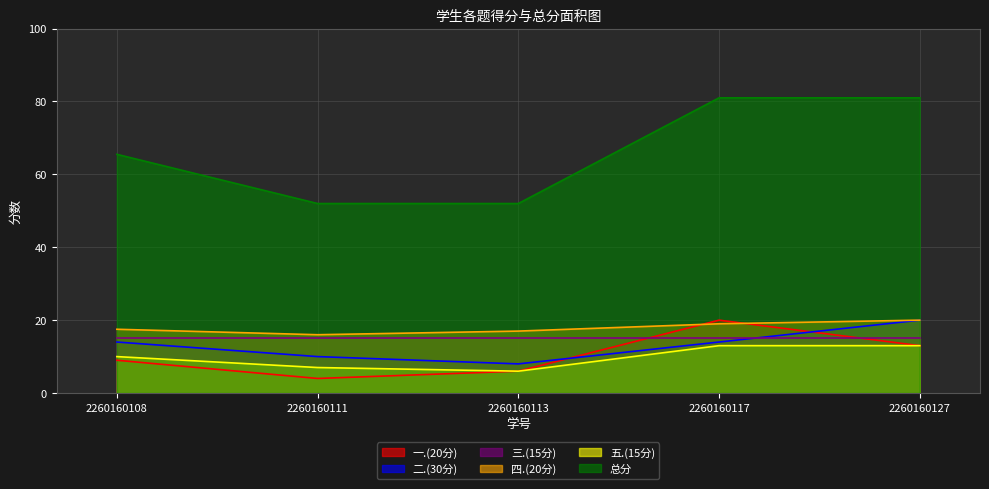

Which series has the widest spread of values?

总分